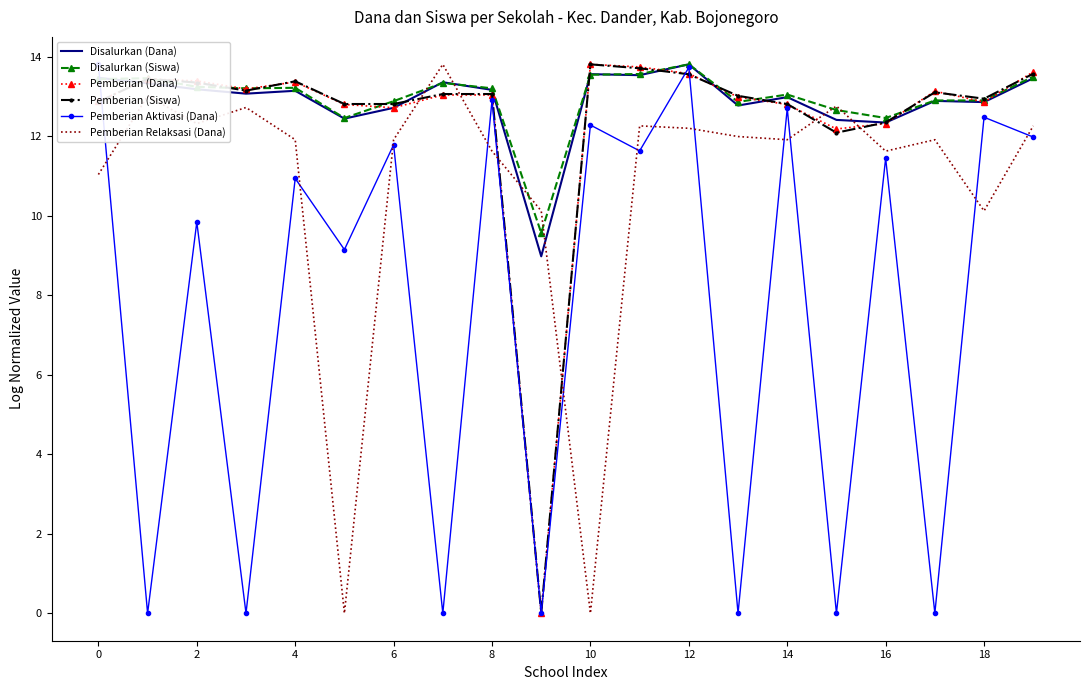

What is the average value of the Pemberian Relaksasi (Dana) series?

10.8